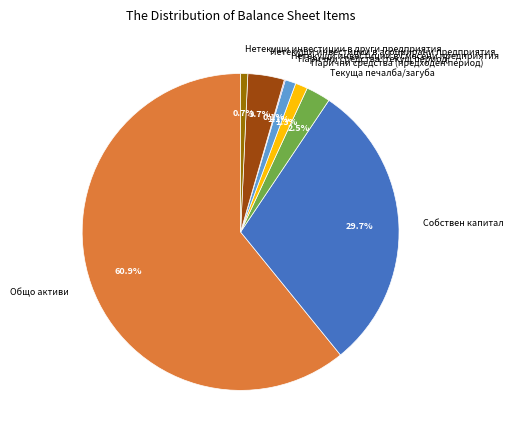

Between Собствен капитал and Общо активи, which is larger?

Общо активи